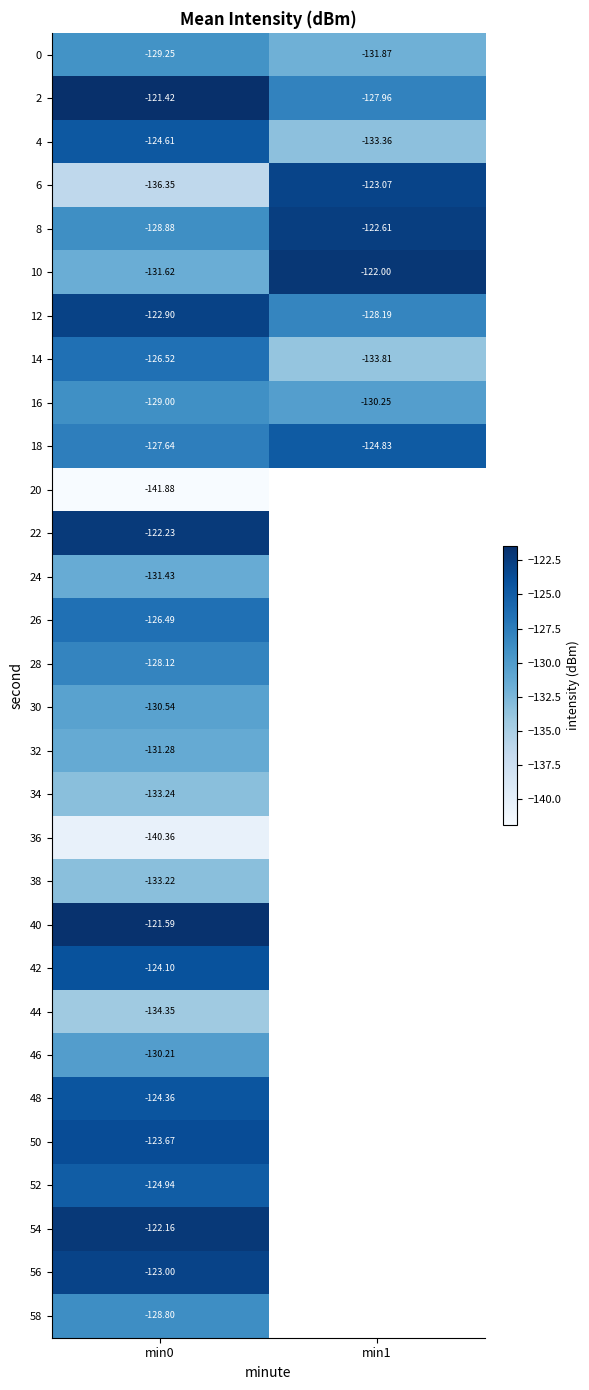

Is the value of 10 at min1 greater than the value of 36 at min0?

Yes